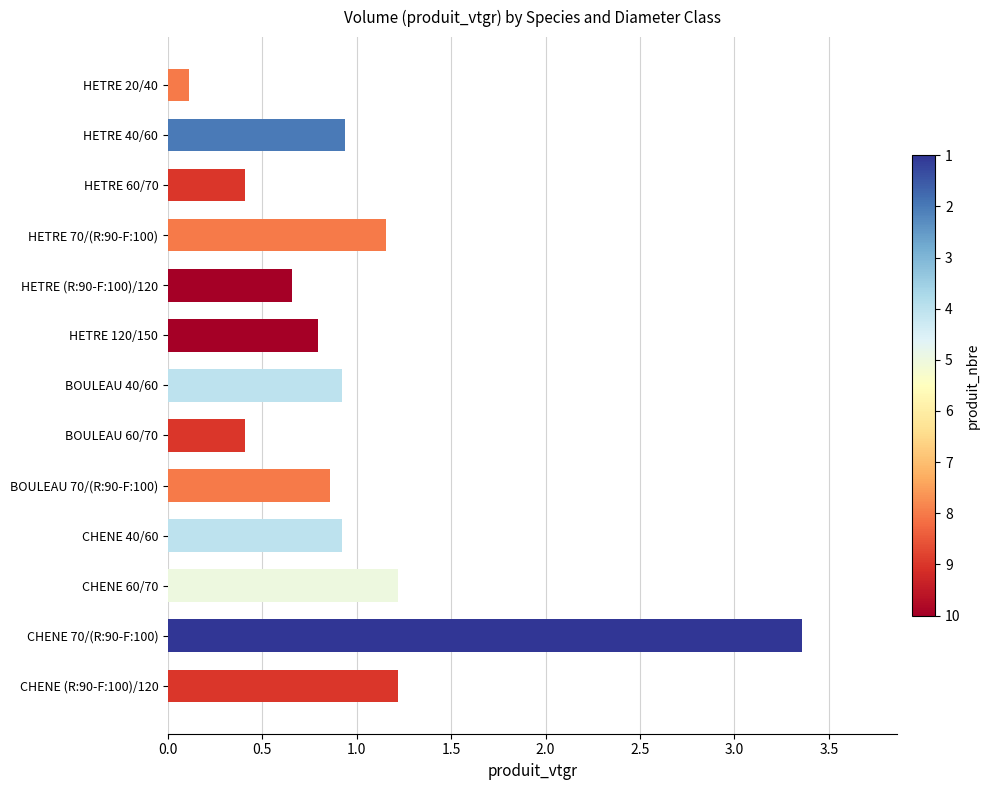

Count the number of categories in the chart.

13